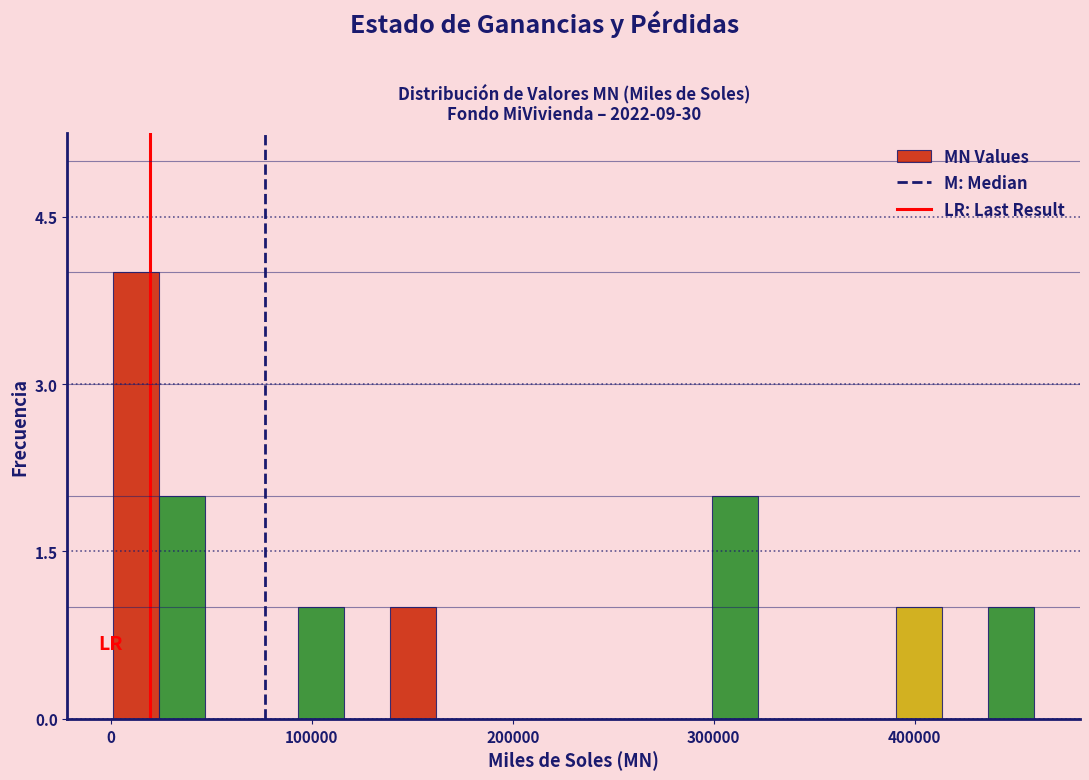

Around what value on the x-axis is the tallest bar? Give the approximate position of its centre, as read against the axis.

10000